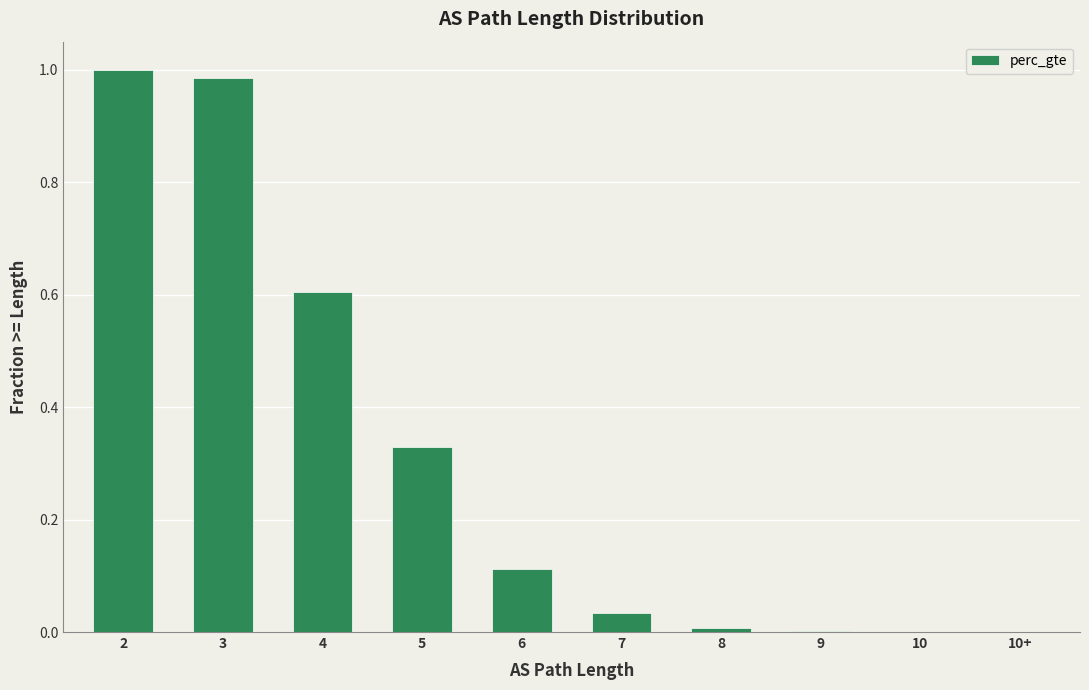

Are the bars horizontal?

No